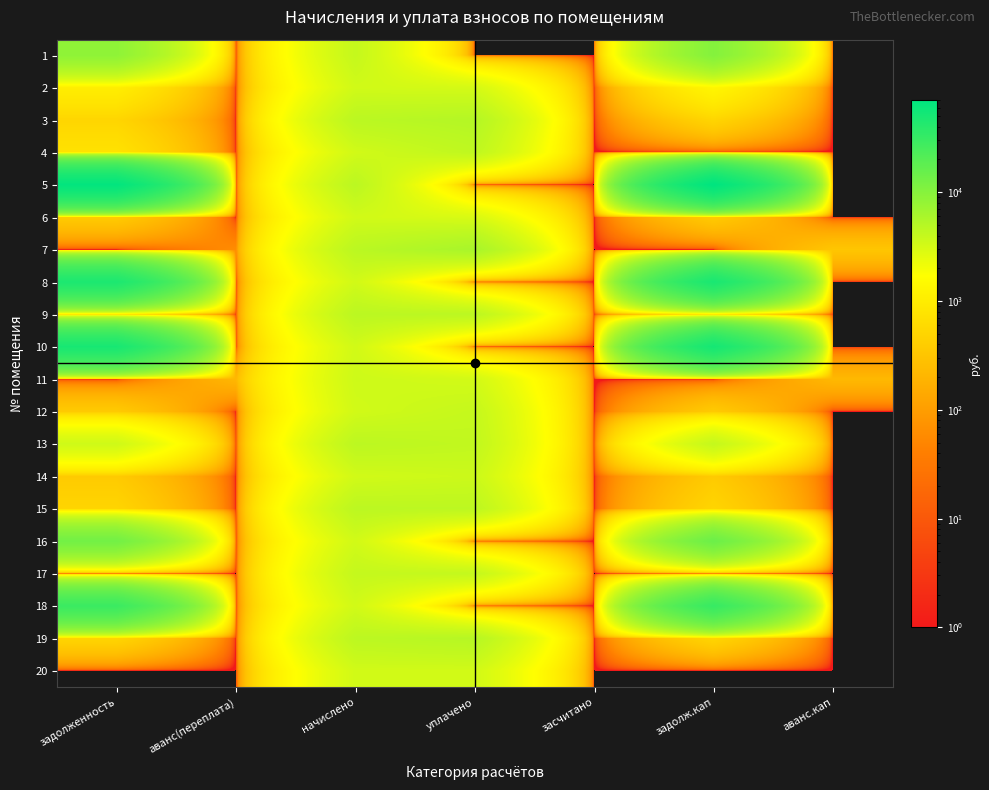

What is the spread (max minus min) of values at аванс.кап?

326.1